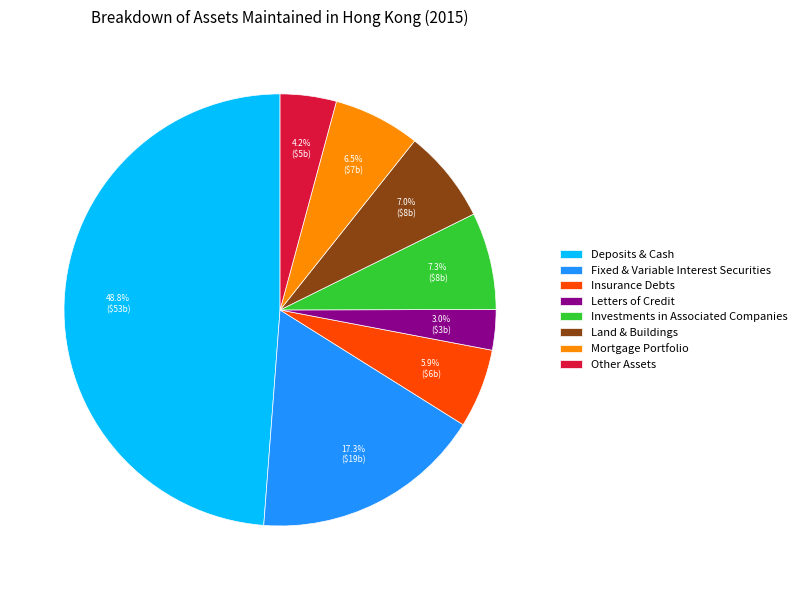

Count the number of slices in the pie.

8